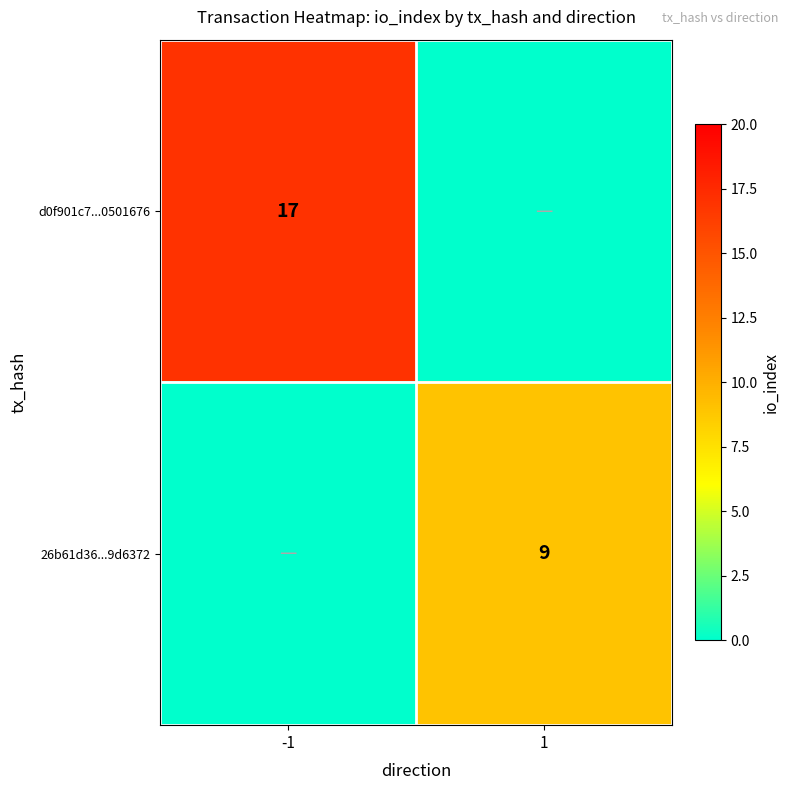

Is the value of 26b61d36...9d6372 at 1 greater than the value of d0f901c7...0501676 at -1?

No